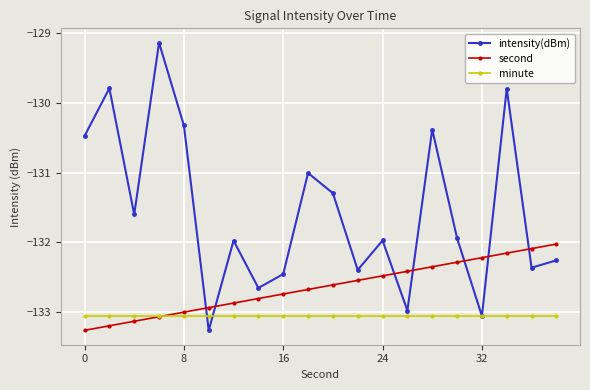

What is the maximum value for intensity(dBm)?

-129.1